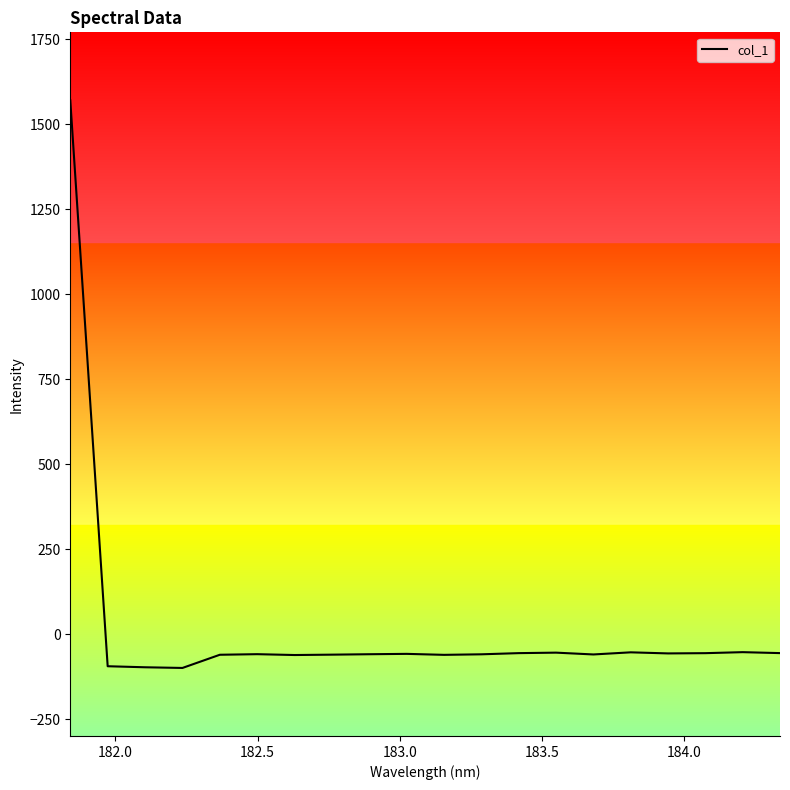

Count the number of values greater than -58.

9